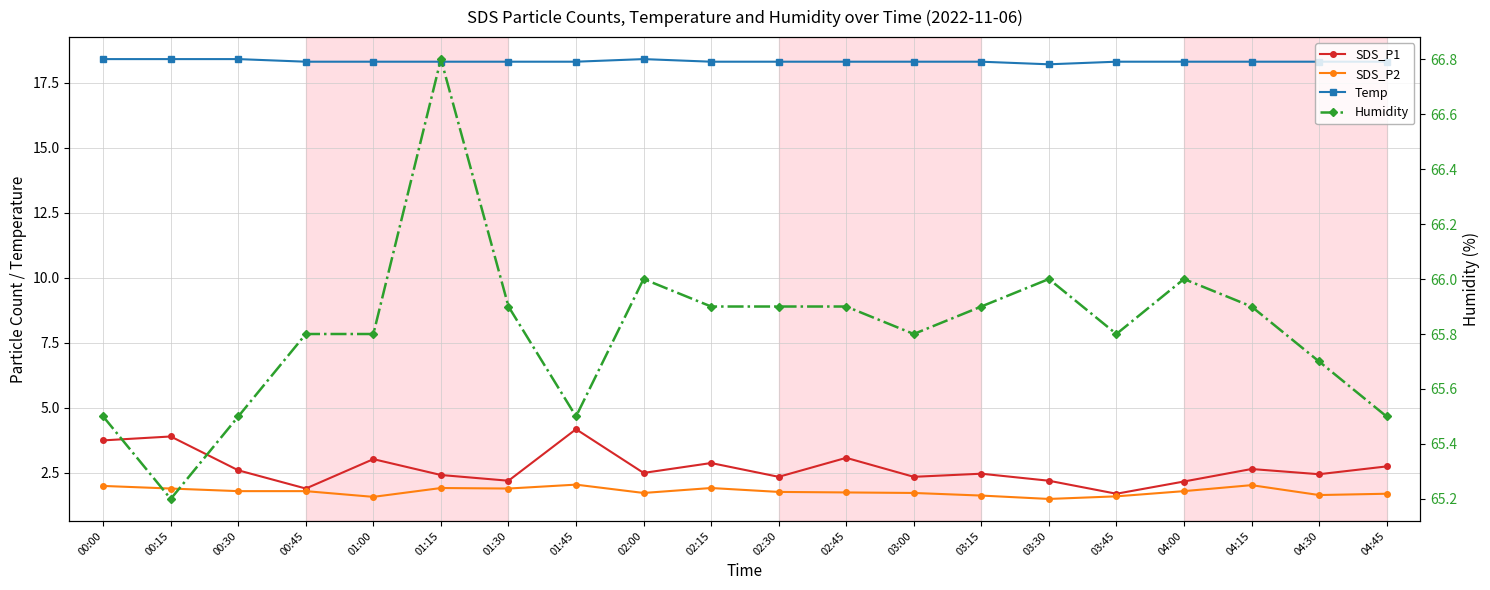

What is the total value across all series at 00:00?

89.7